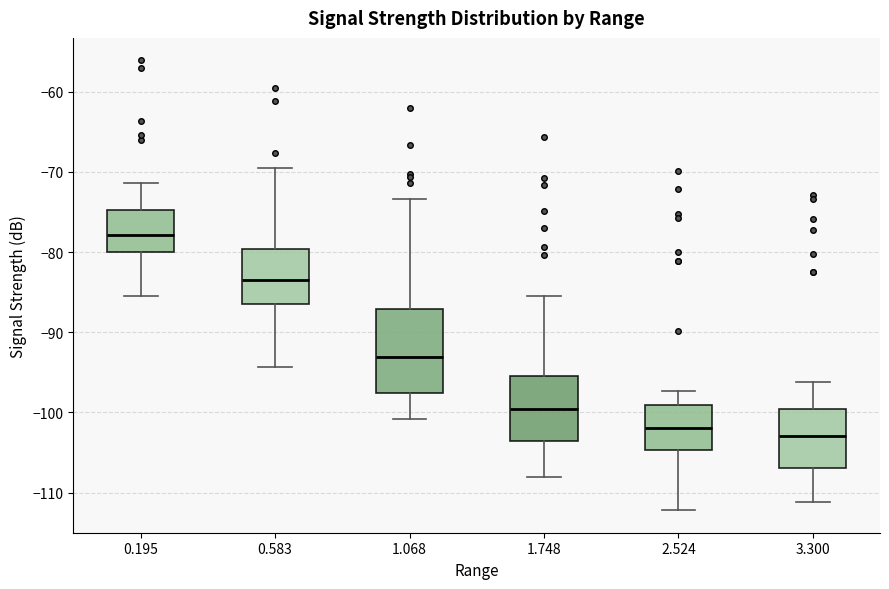

Comparing the boxes themselves (not the whiskers), which one is the tallest?

1.068